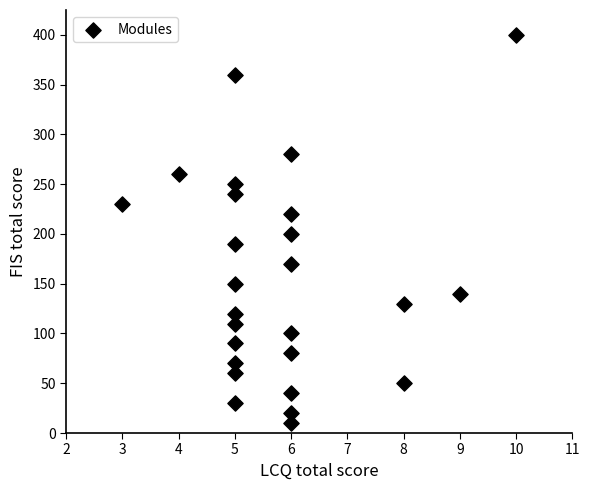

What is the range of X values (max minus min)?

7